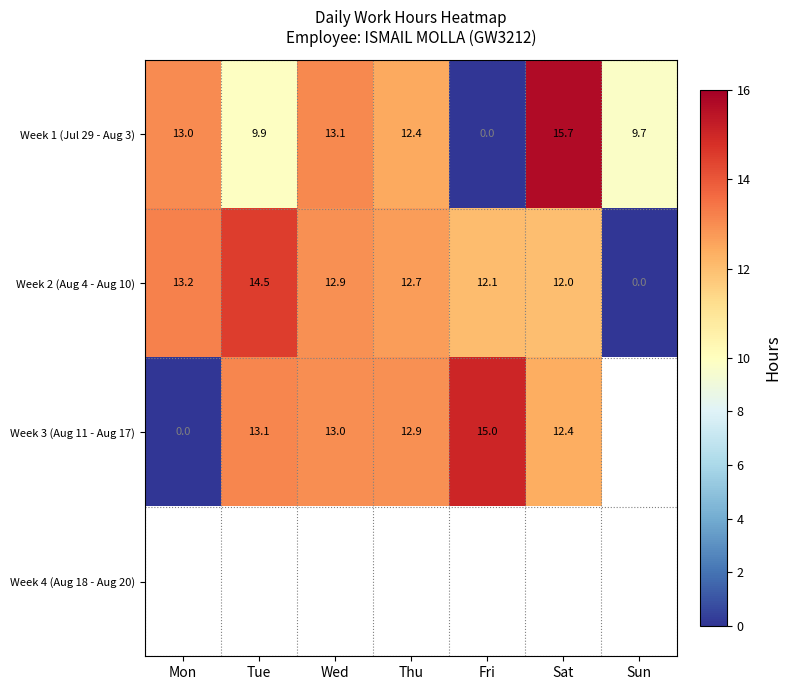

Which category has the highest value in the Week 1 (Jul 29 - Aug 3) series?

Sat